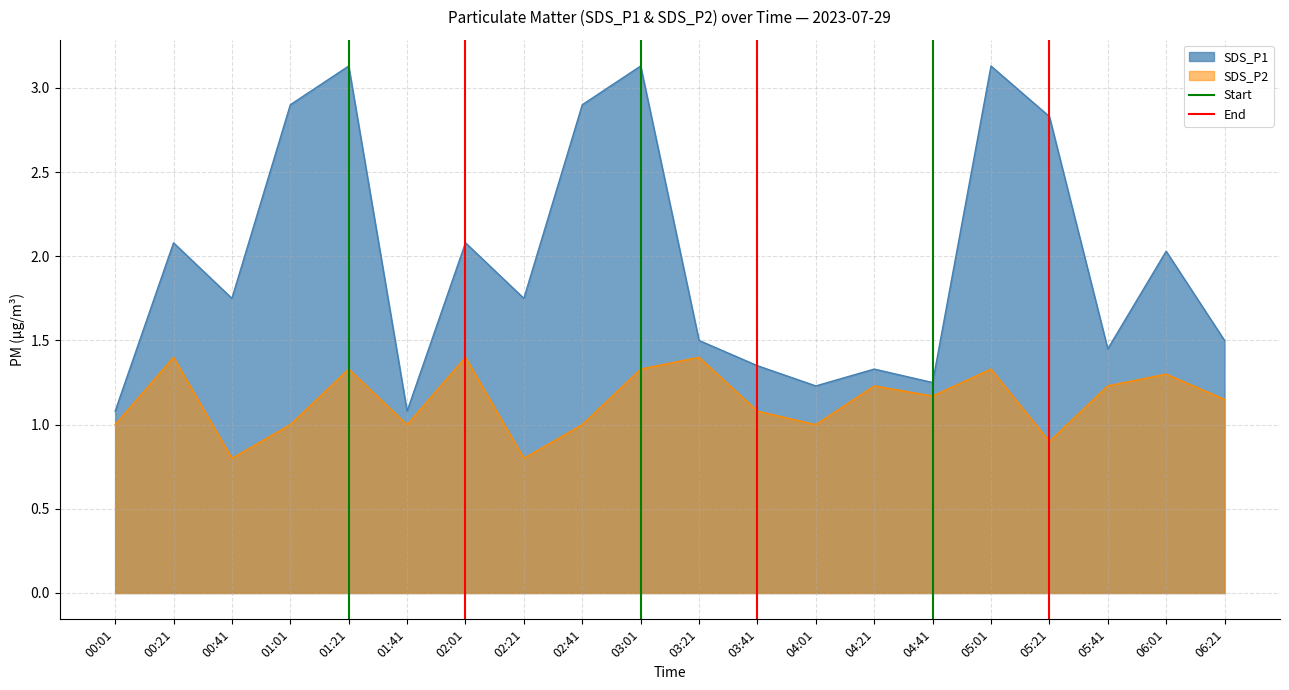

What is the highest value of the SDS_P1 series?

3.1